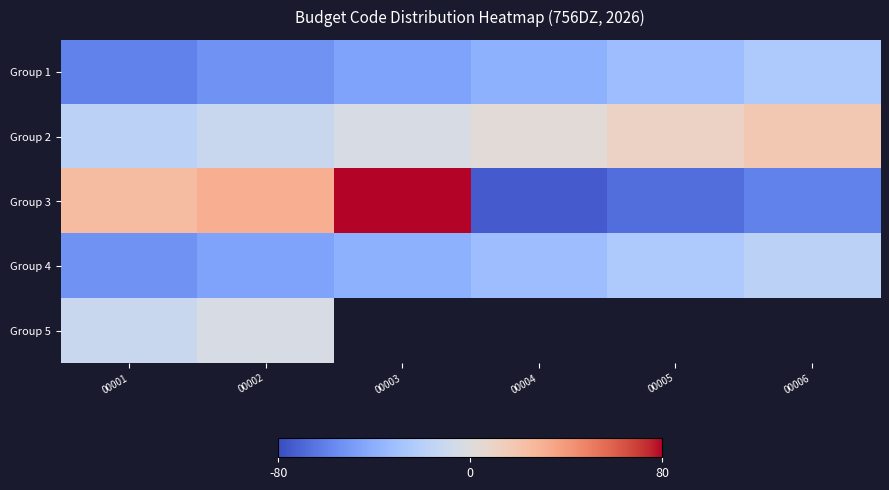

Rank the series at 00002 from lowest to highest value.

Group 1, Group 4, Group 2, Group 5, Group 3